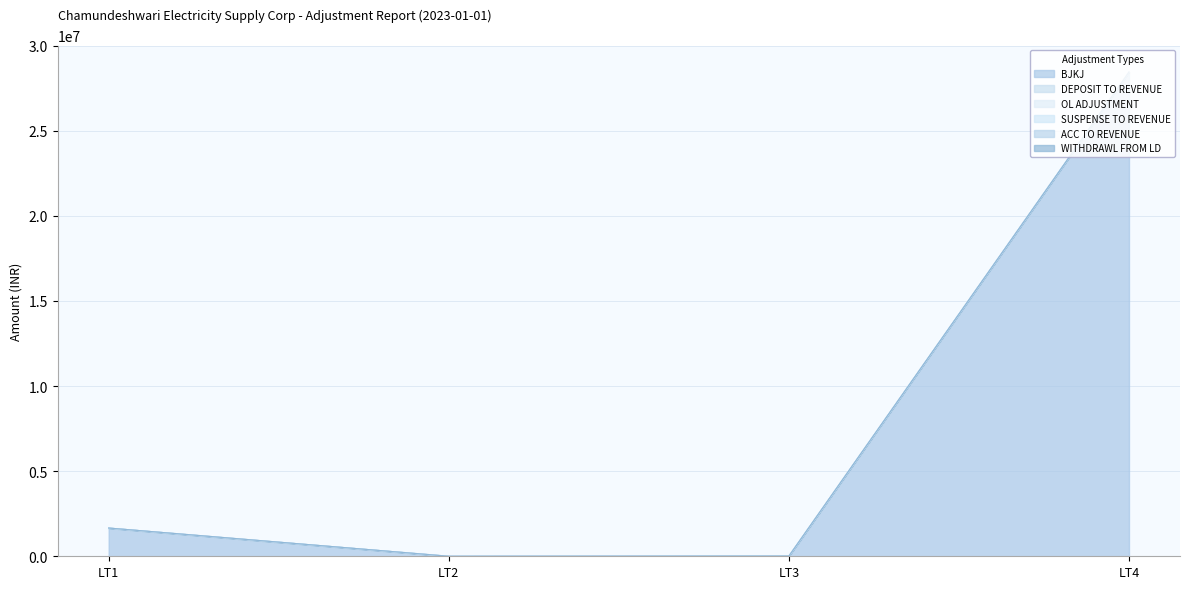

How many values in DEPOSIT TO REVENUE are above zero?

2